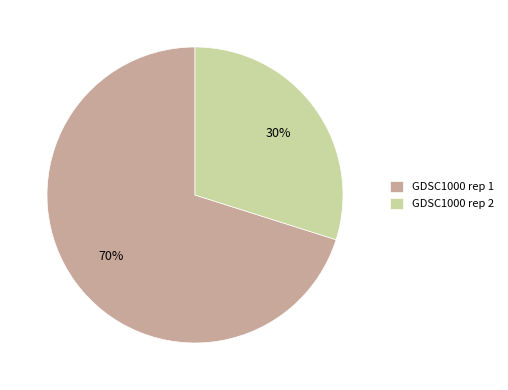

Which slice is the largest?

GDSC1000 rep 1